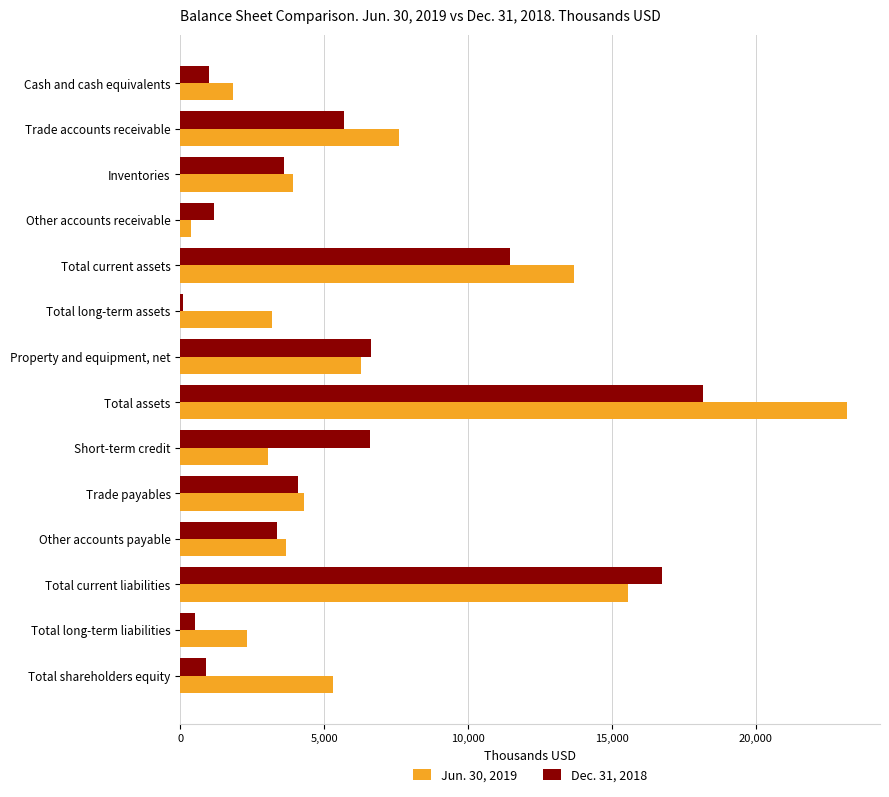

Between Cash and cash equivalents and Inventories, which series saw the biggest shift?

Dec. 31, 2018